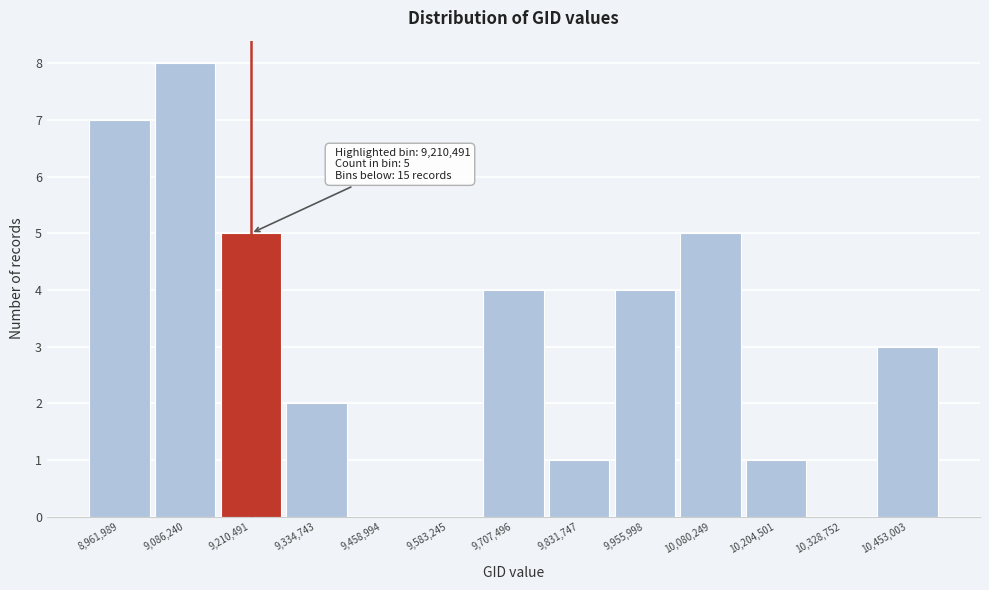

Which range on the x-axis has the tallest bar?

9020000 to 9140000